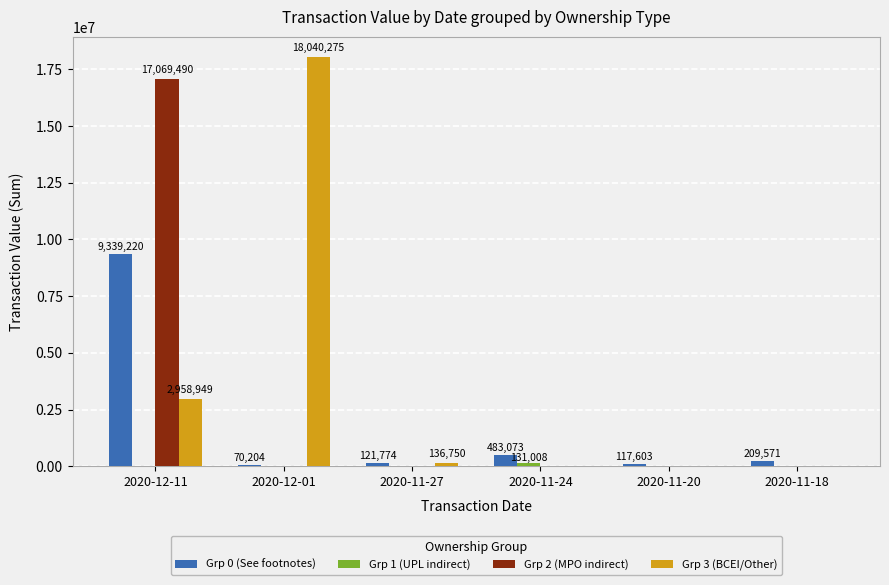

At which category is the sum across all series the highest?

2020-12-11